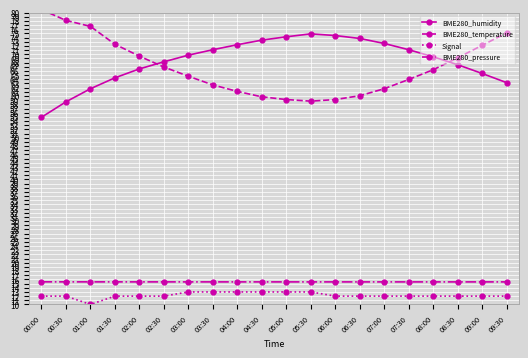

Which series has the widest spread of values?

BME280_temperature